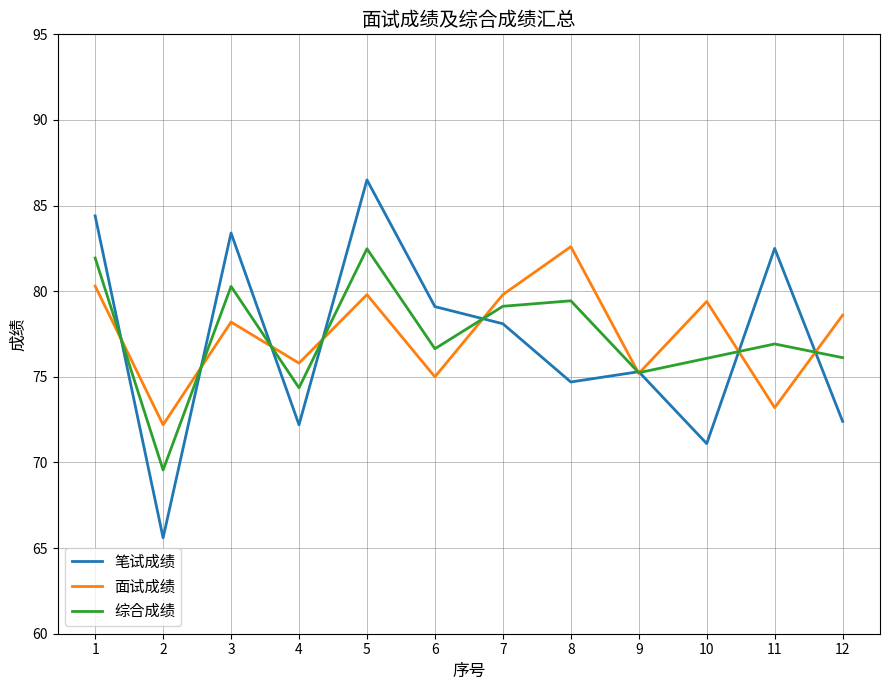

Read the 综合成绩 value at 1.

81.9